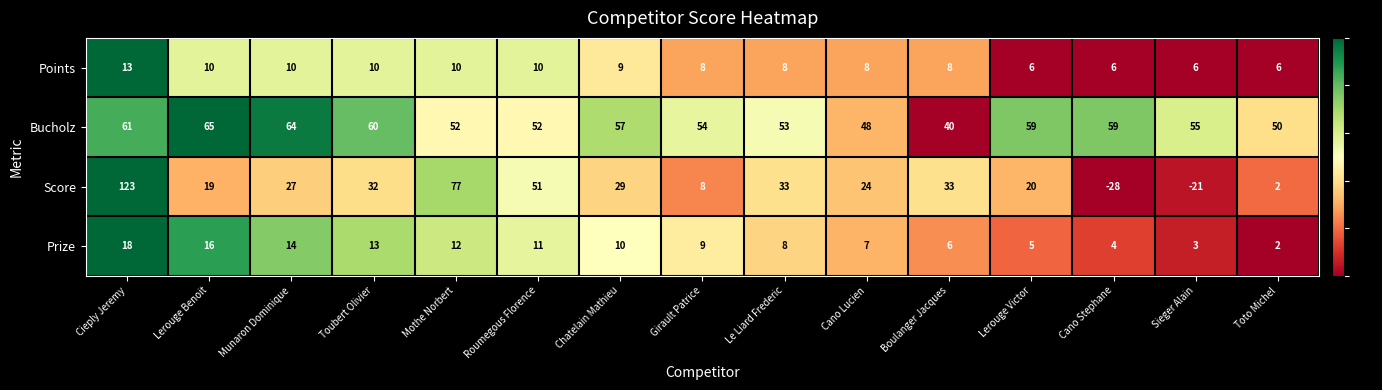

Between Girault Patrice and Cano Stephane, which series saw the biggest shift?

Score